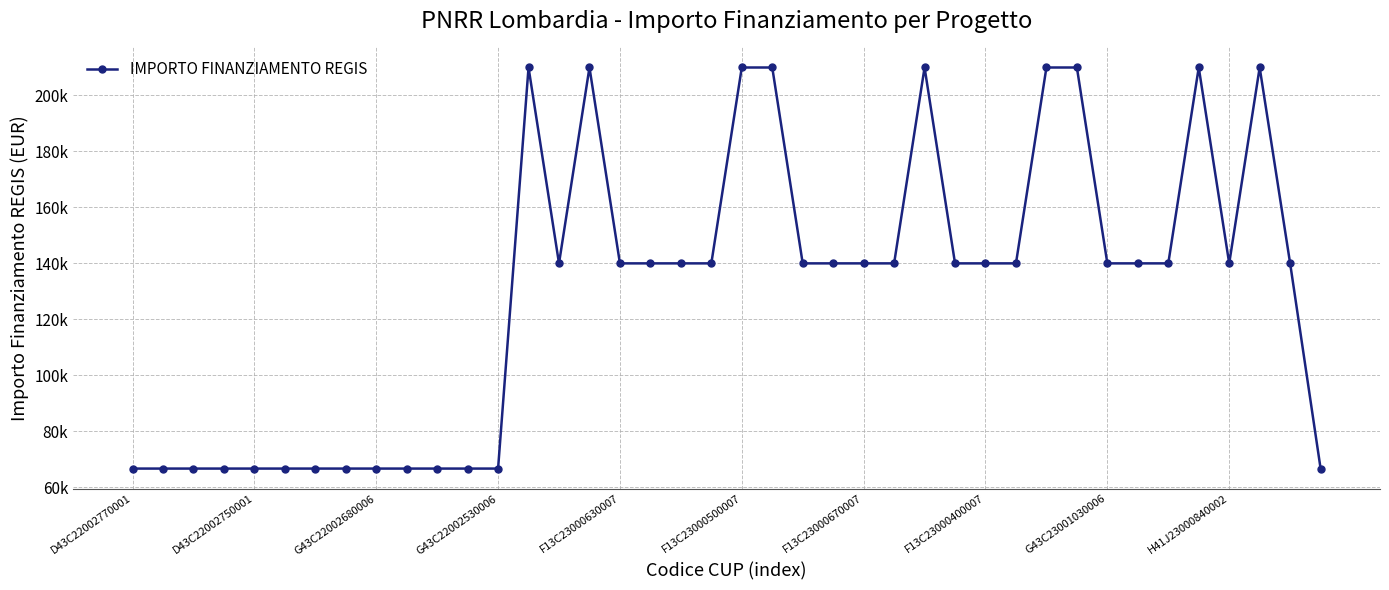

Reading right to left, extract all data points from this chart.

66666.7	140000.0	210000.0	140000.0	210000.0	140000.0	140000.0	140000.0	210000.0	210000.0	140000.0	140000.0	140000.0	210000.0	140000.0	140000.0	140000.0	140000.0	210000.0	210000.0	140000.0	140000.0	140000.0	140000.0	210000.0	140000.0	210000.0	66666.7	66666.7	66666.7	66666.7	66666.7	66666.7	66666.7	66666.7	66666.7	66666.7	66666.7	66666.7	66666.7